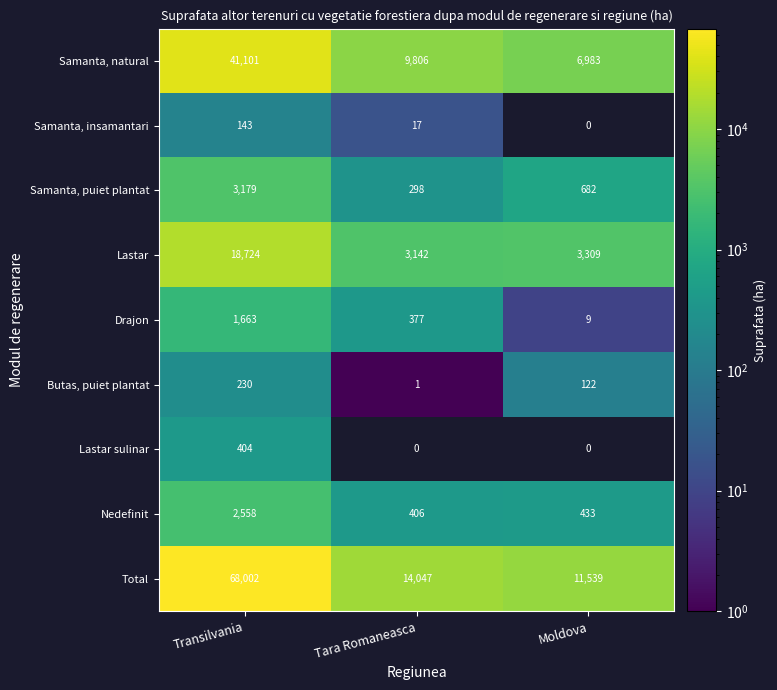

What is the difference between the highest and lowest values at Transilvania?

67859